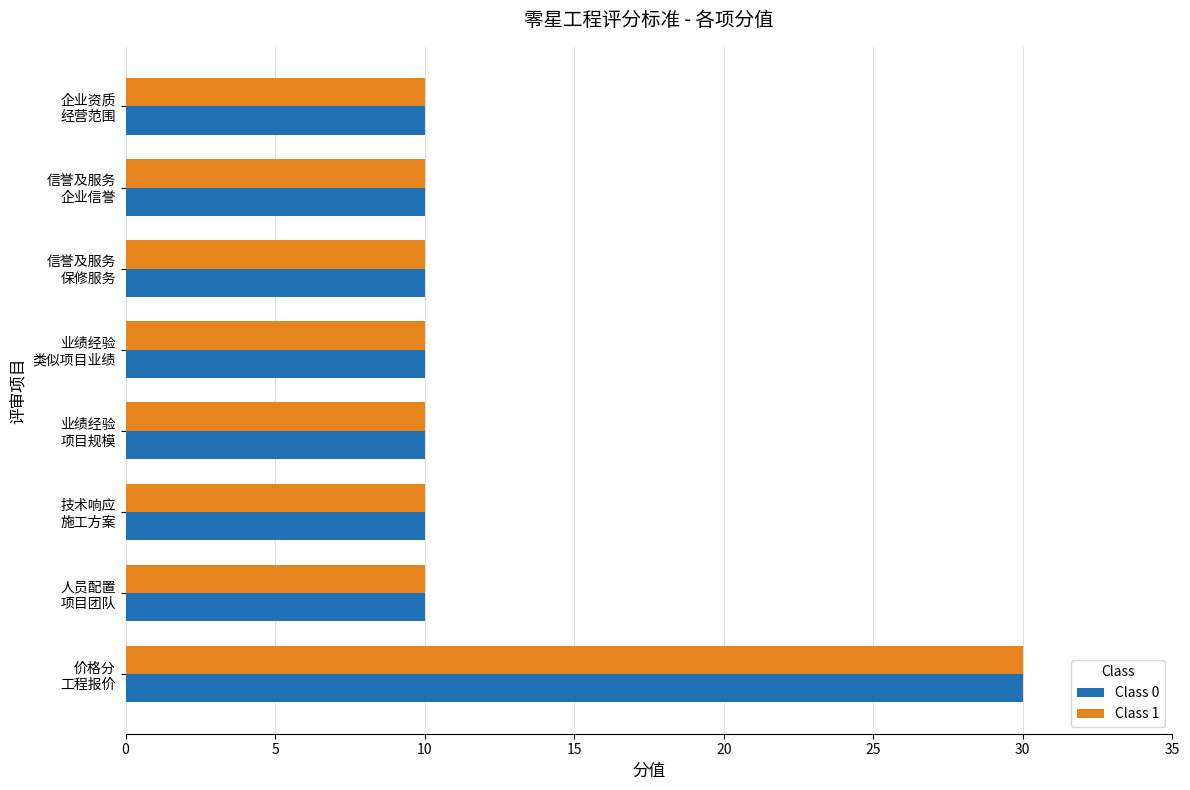

What is the minimum value for Class 0?

10